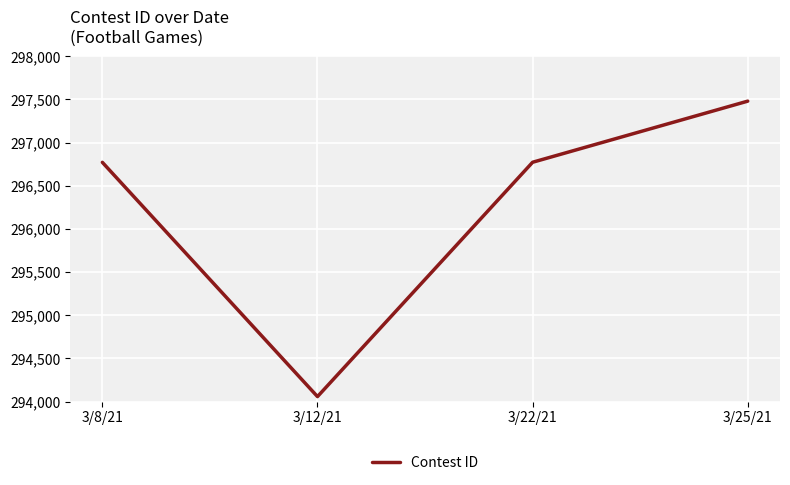

What is the minimum value shown in the chart?

294057